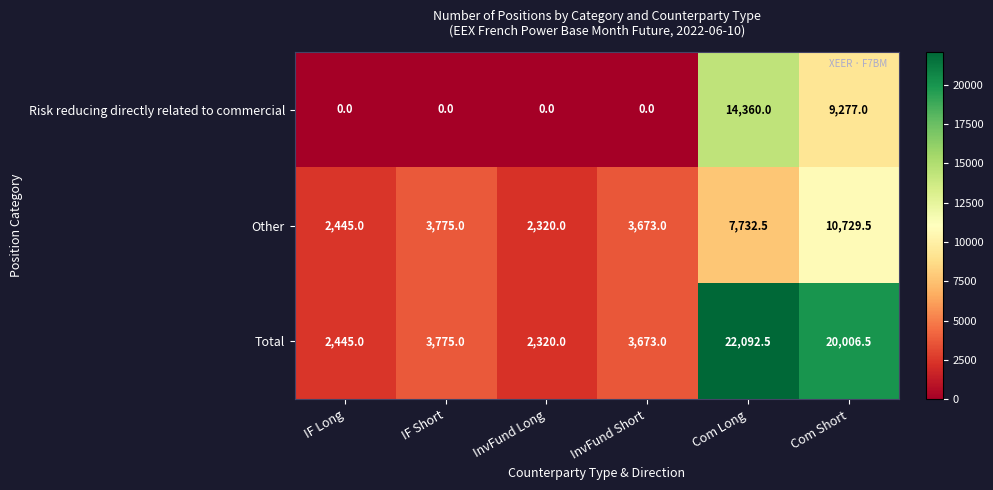

What is the sum of all Other values?

30675.0